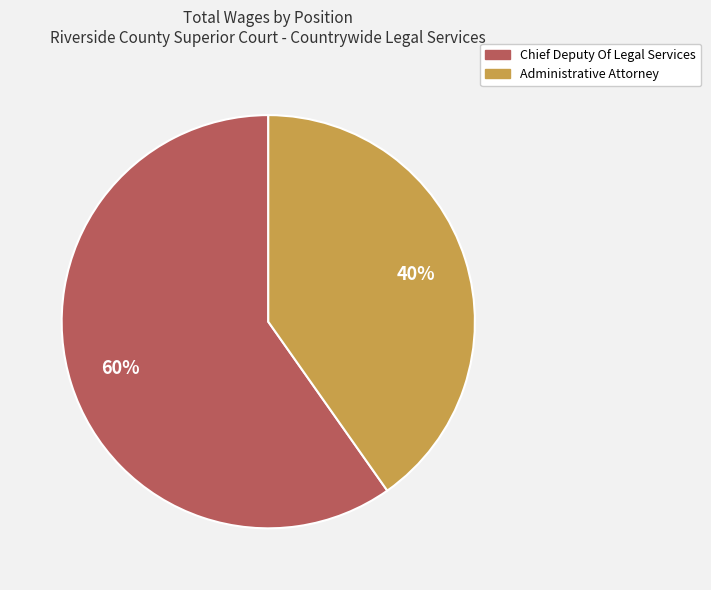

To the nearest percent, what percentage of the pie is Administrative Attorney?

40%